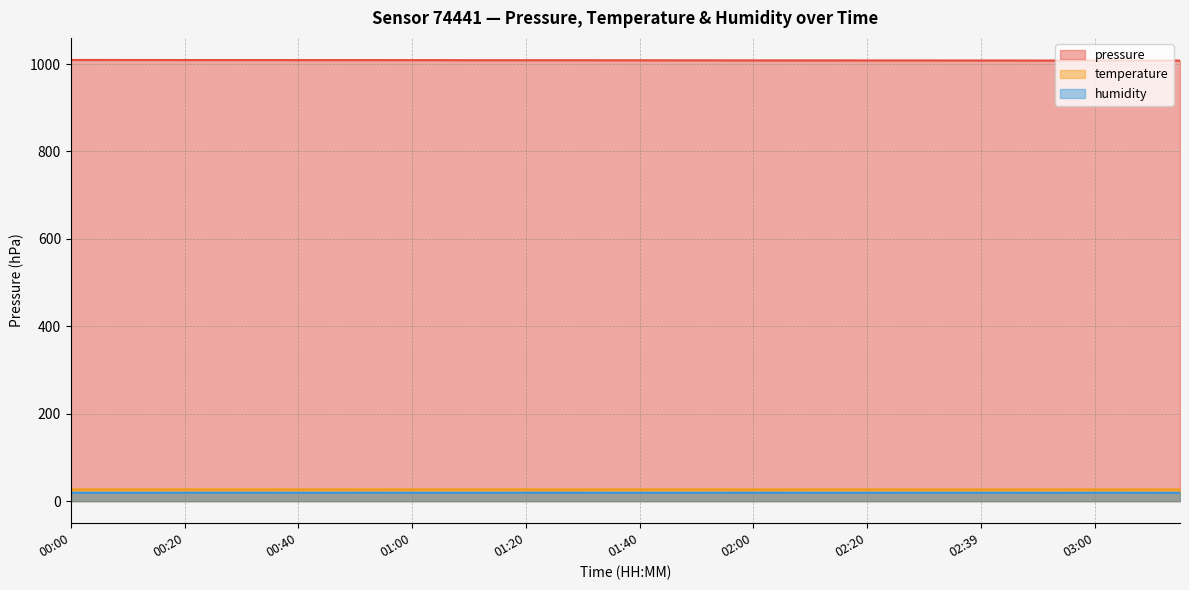

Which category has the lowest value in the humidity series?

02:50